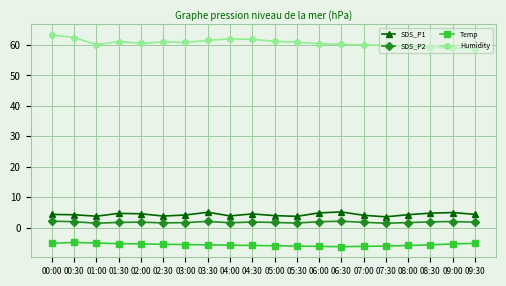

How many lines are shown in the chart?

4